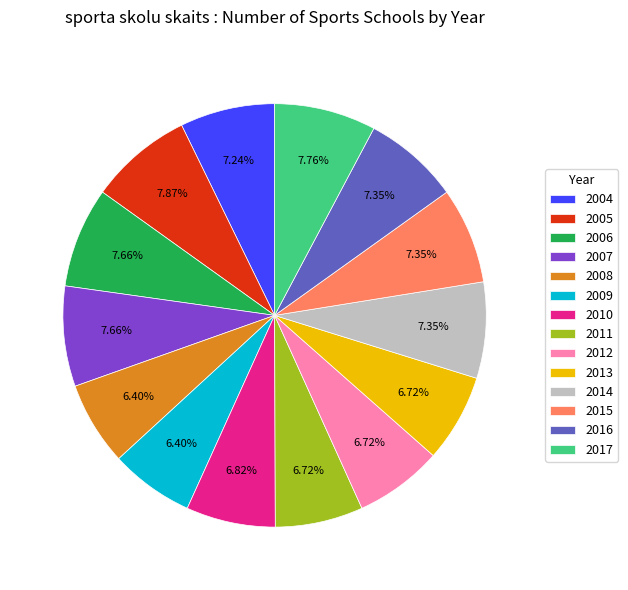

What is the ratio of the value at 2010 to the value at 2014?

0.9